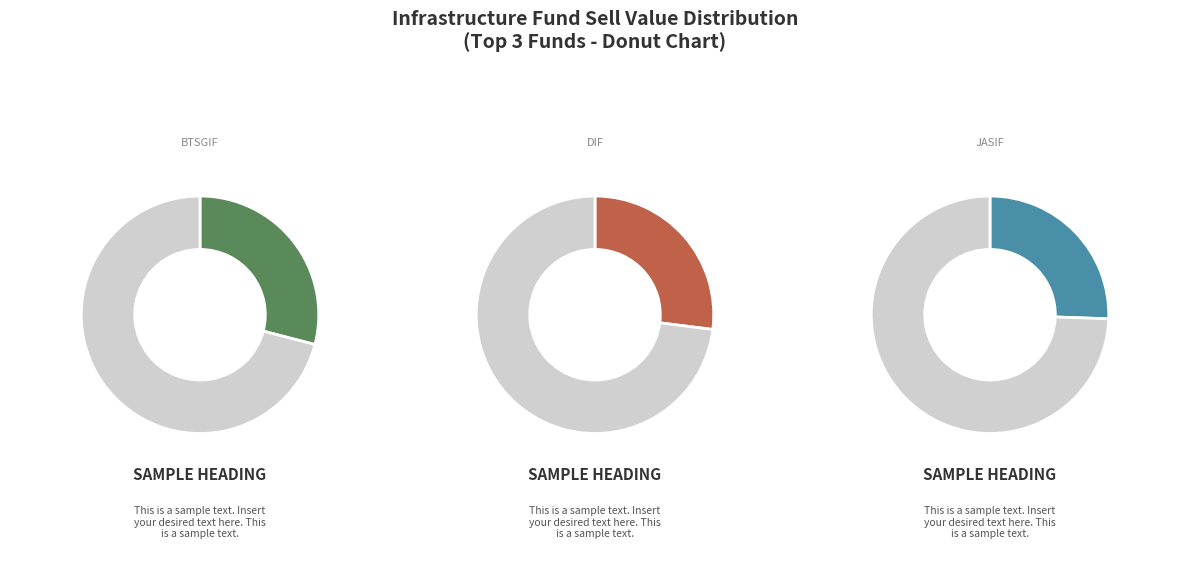

True or false: BTSGIF accounts for 20% of the total.

False